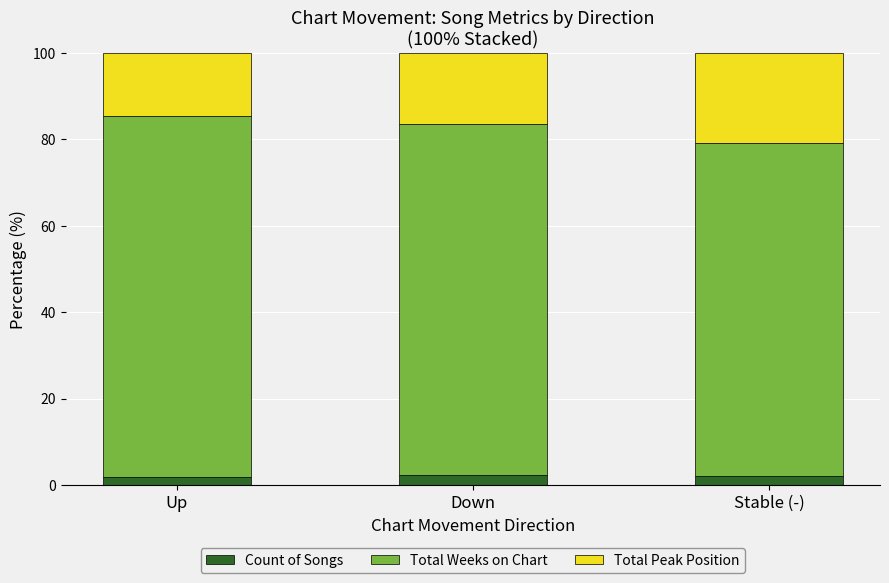

True or false: Count of Songs has a value of 2.3 at Down.

True